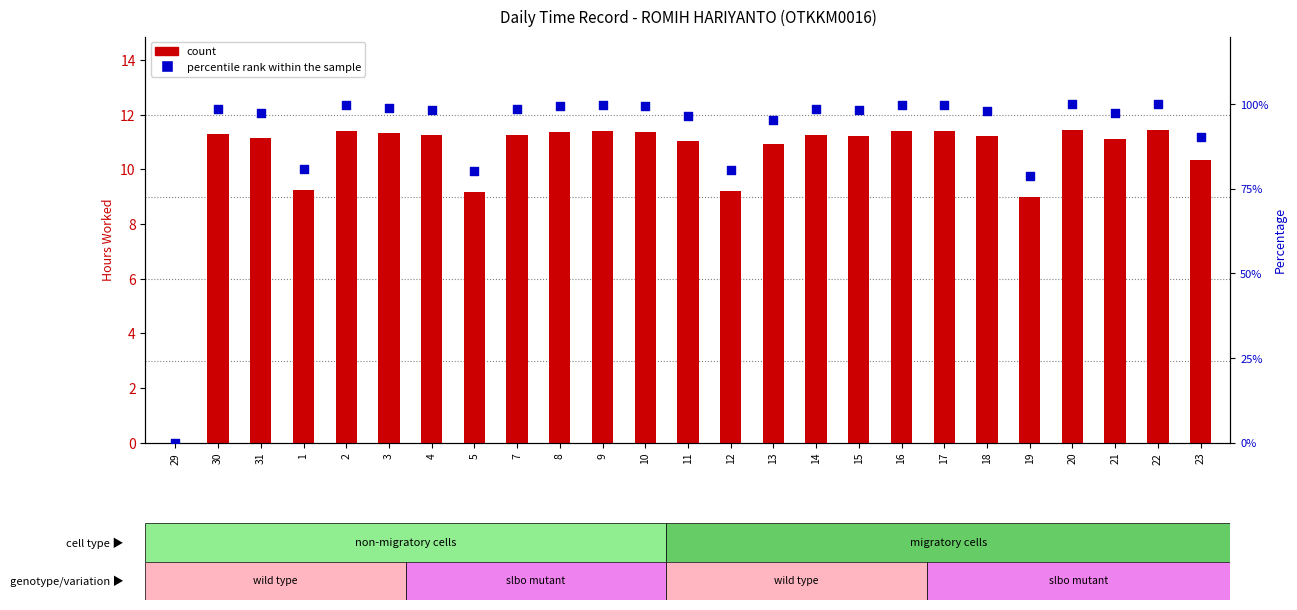

At how many categories does at least one series exceed 42?

24